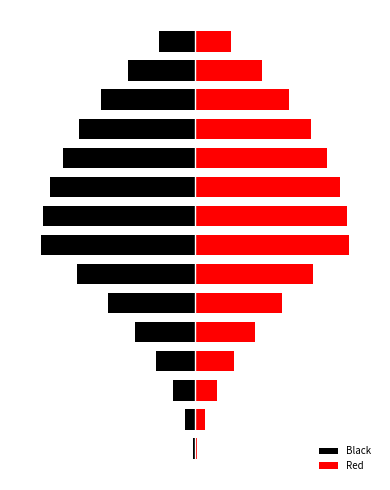

Where is Black nearest to the value -4?

5